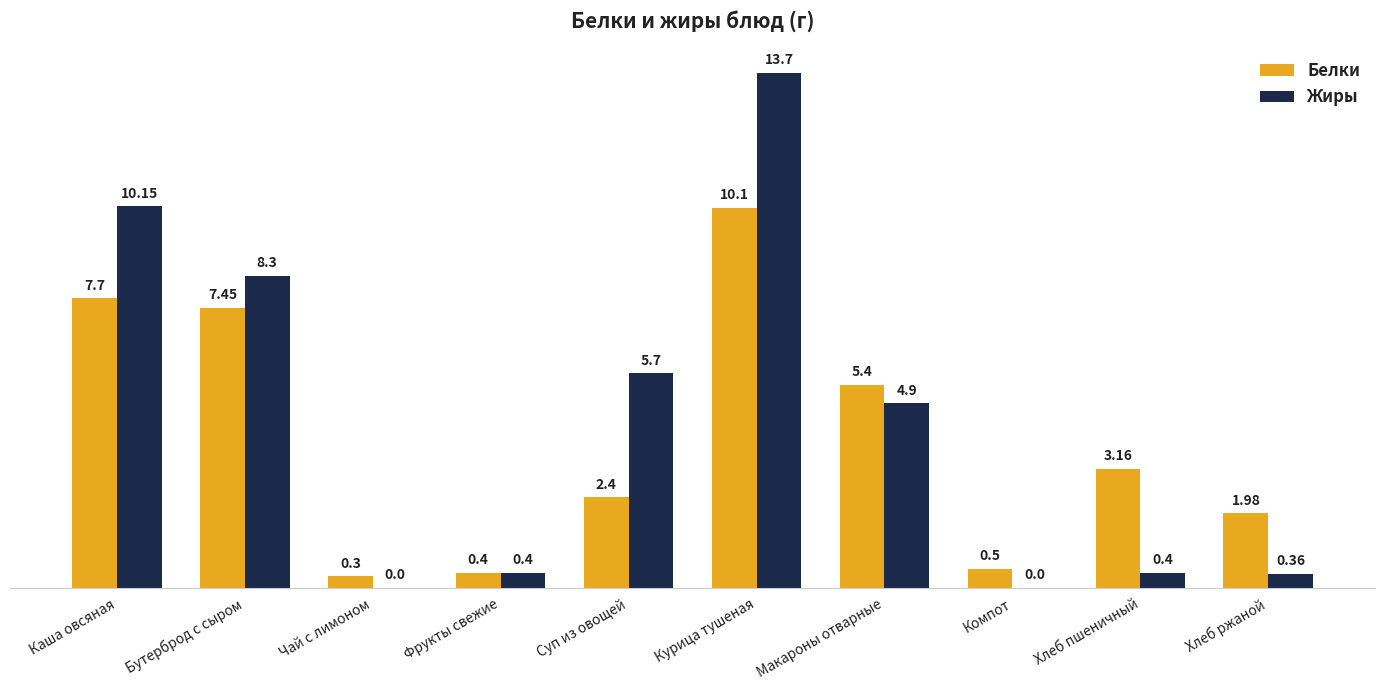

Which category has the highest value in the Жиры series?

Курица тушеная